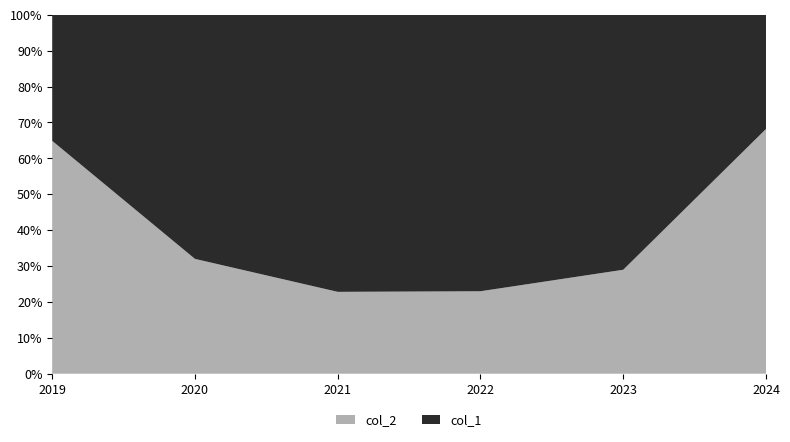

Reading right to left, what are all the values shown in this chart?

col_2: 2024=30	2023=130	2022=107	2021=106	2020=63	2019=72
col_1: 2024=14	2023=319	2022=359	2021=359	2020=134	2019=39